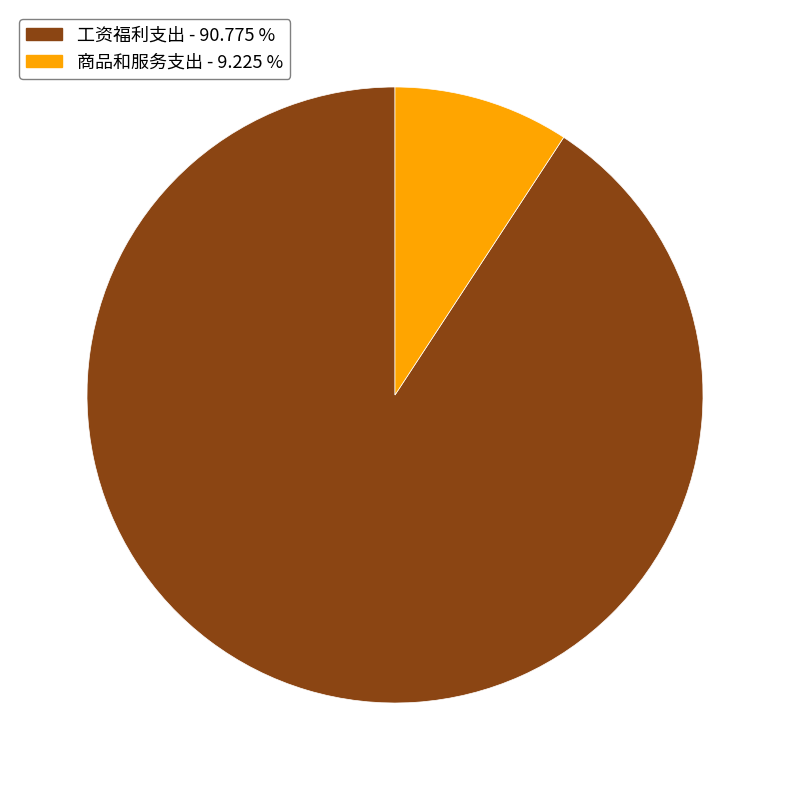

Do 工资福利支出 - 90.775 % and 商品和服务支出 - 9.225 % together represent more than half of the pie?

Yes